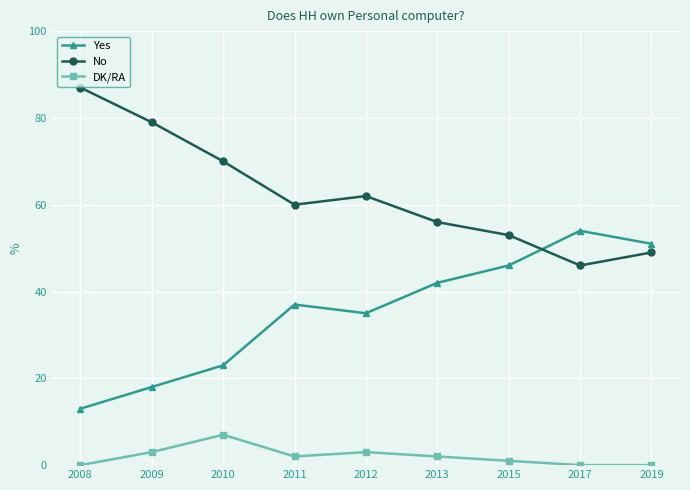

Reading right to left, list all the values displayed in this chart.

Yes: 2019=51	2017=54	2015=46	2013=42	2012=35	2011=37	2010=23	2009=18	2008=13
No: 2019=49	2017=46	2015=53	2013=56	2012=62	2011=60	2010=70	2009=79	2008=87
DK/RA: 2019=0	2017=0	2015=1	2013=2	2012=3	2011=2	2010=7	2009=3	2008=0